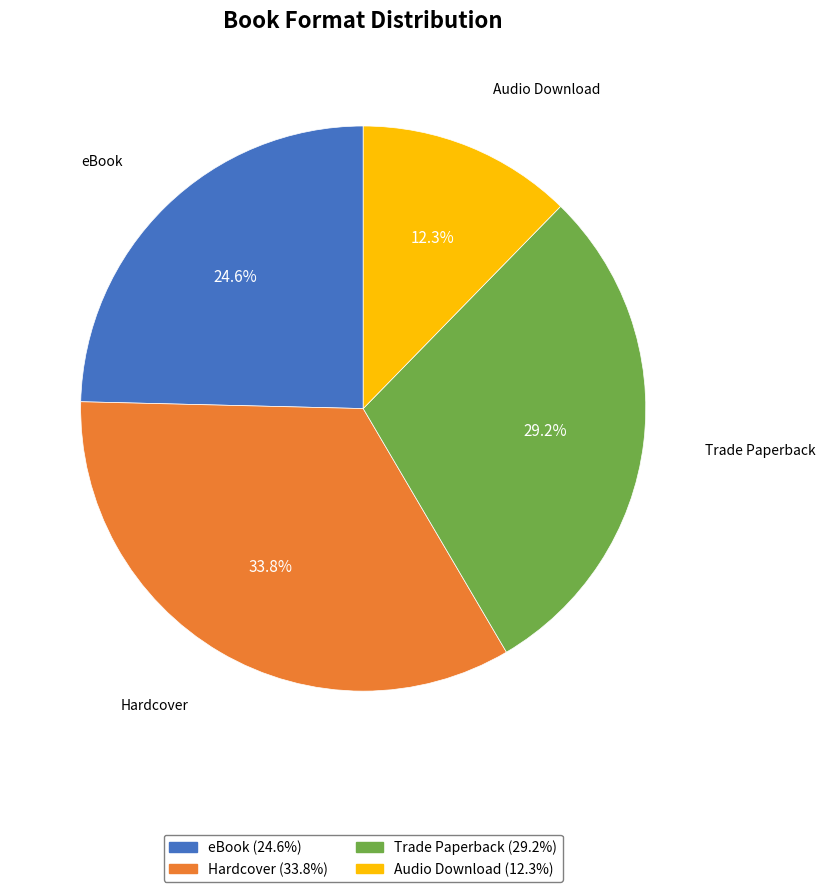

To the nearest percent, what is the average slice percentage?

25%